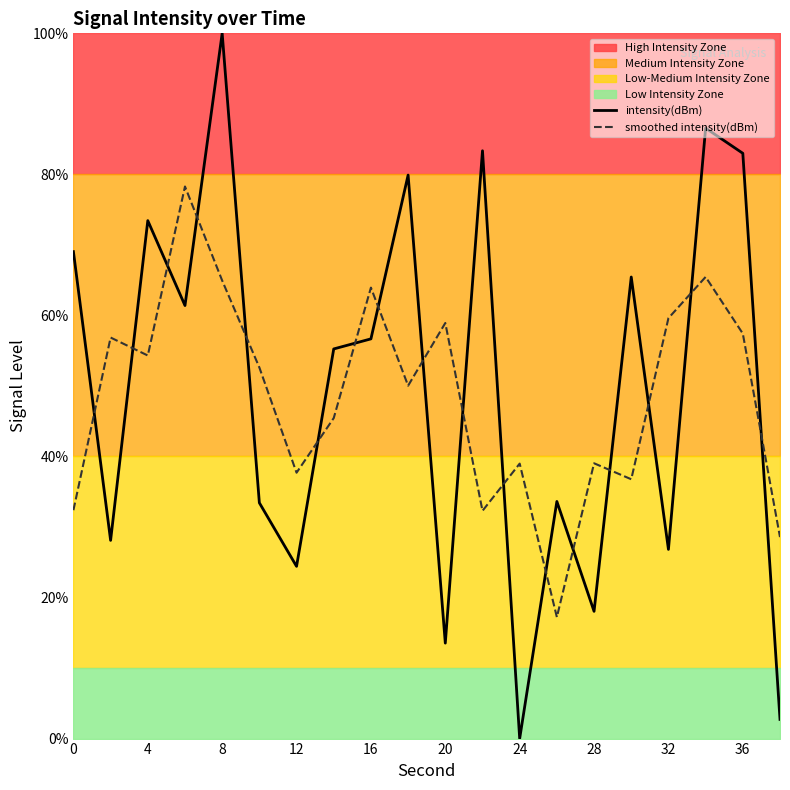

What is the maximum value for smoothed intensity(dBm)?

78.3